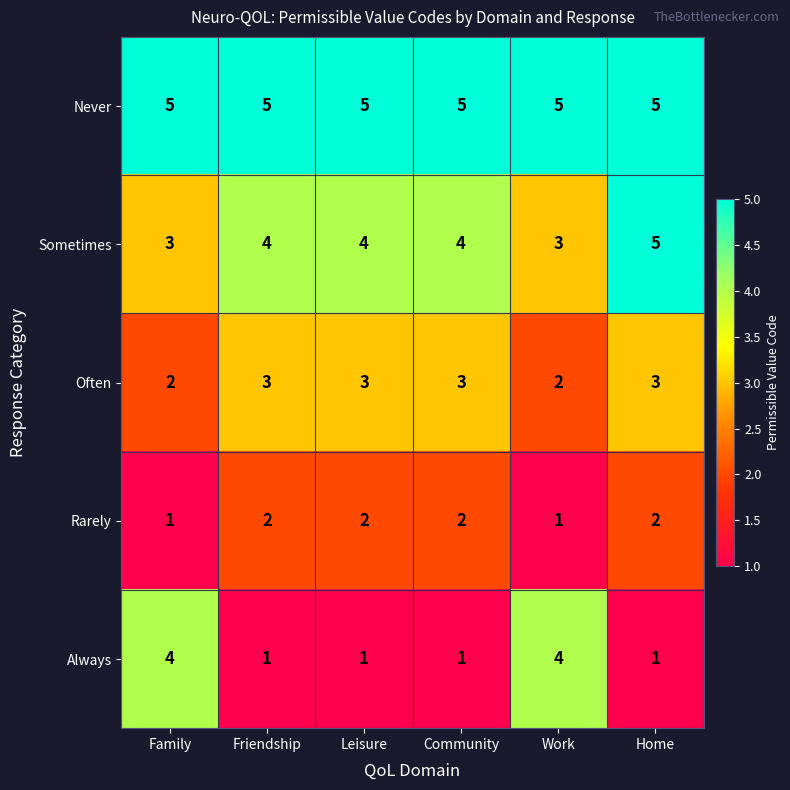

At Family, list the series in order from largest to smallest.

Never, Always, Sometimes, Often, Rarely